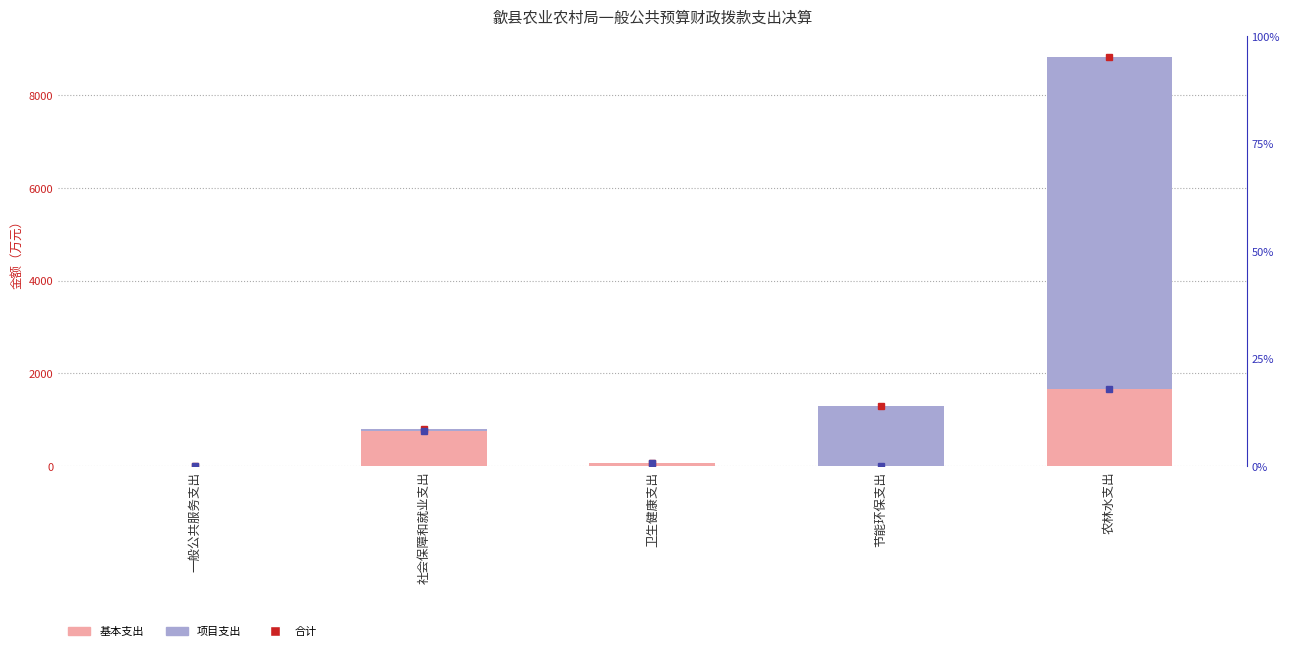

Where is 基本支出 nearest to the value 827?

社会保障和就业支出